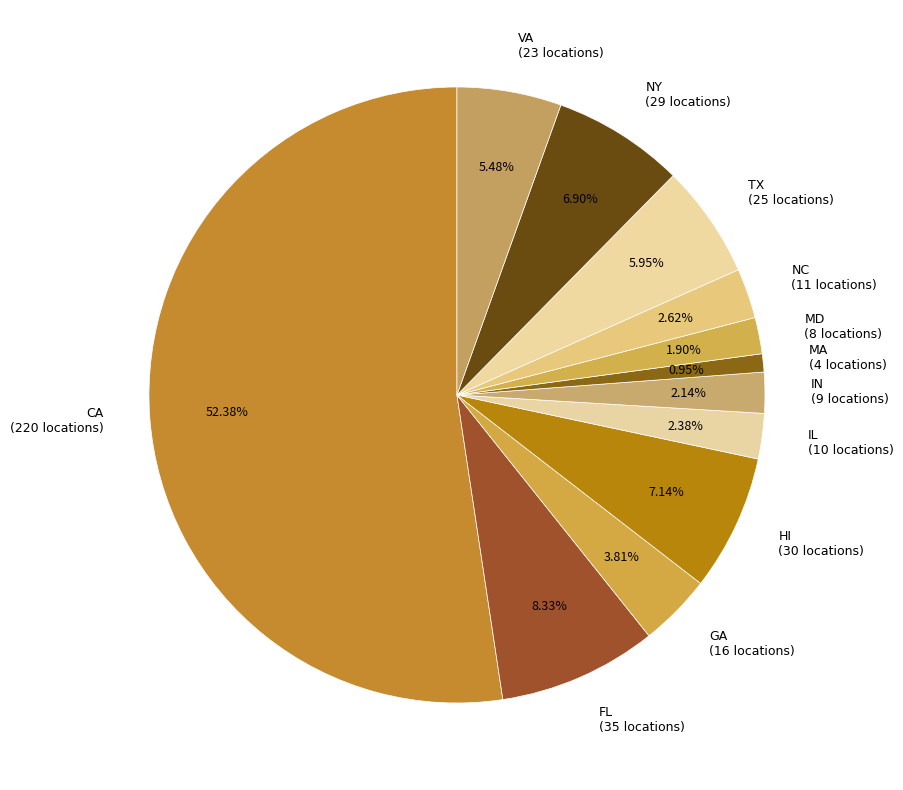

Which slice is the largest?

CA